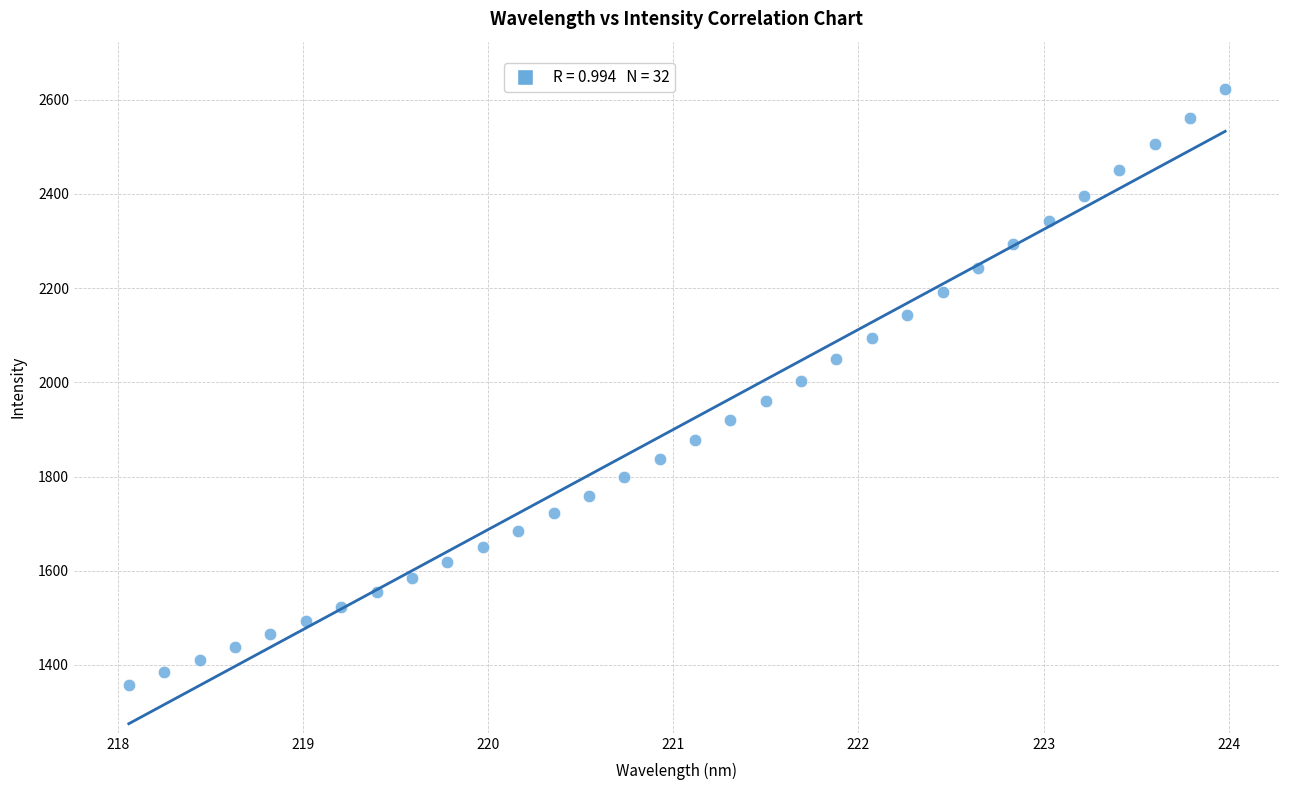

What is the range of Y values (max minus min)?

1264.9